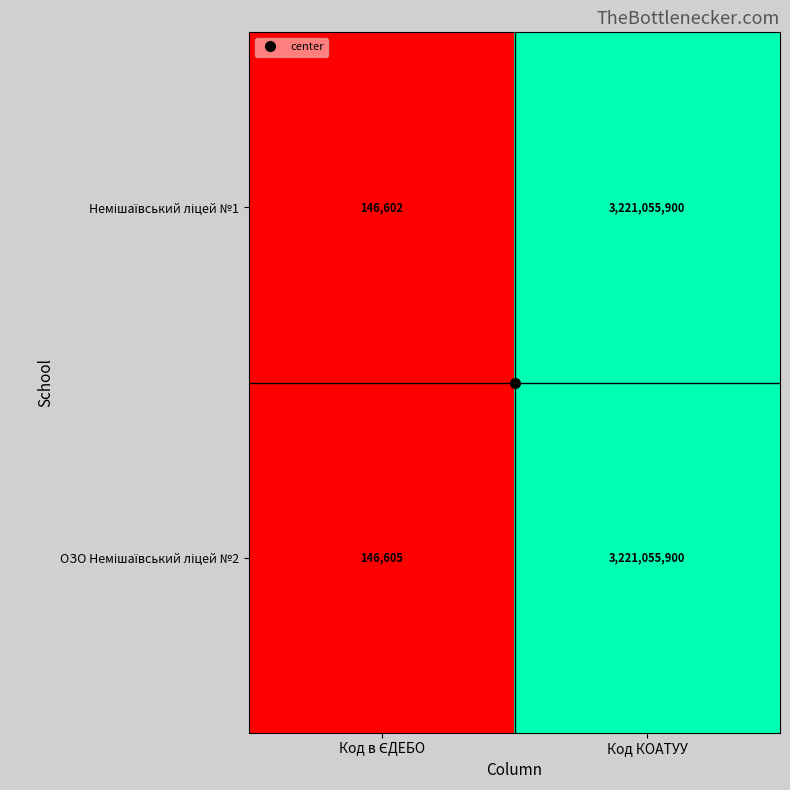

How many series are shown in this chart?

2